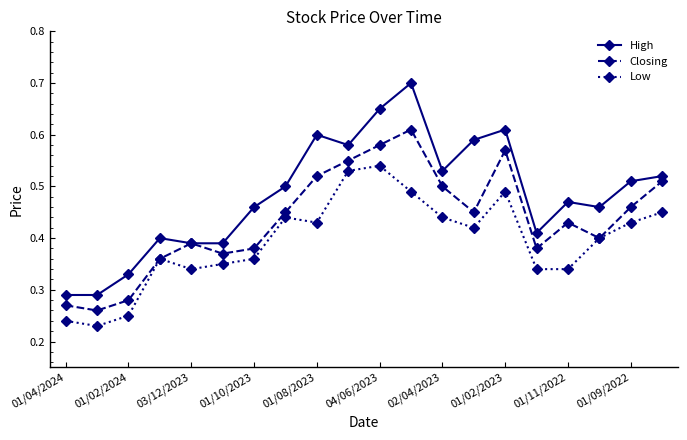

True or false: Closing has more than 0 points higher than both neighbors.

True